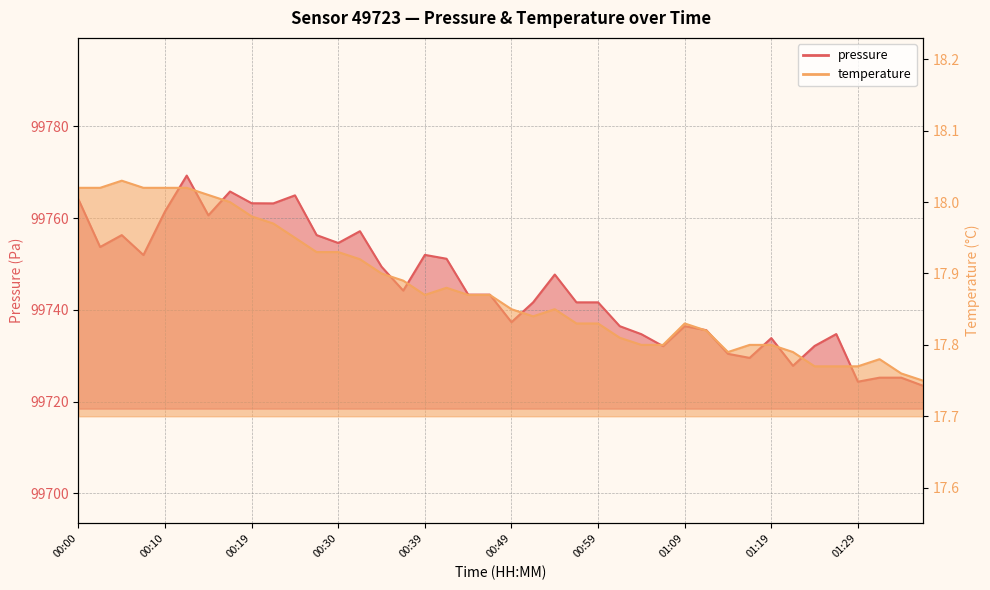

What is the difference between the maximum and minimum values in the temperature series?

0.3